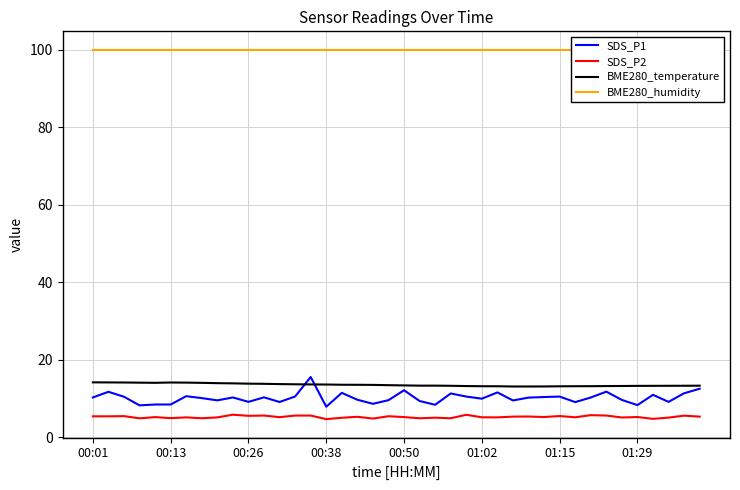

Where is BME280_temperature nearest to the value 13?

27